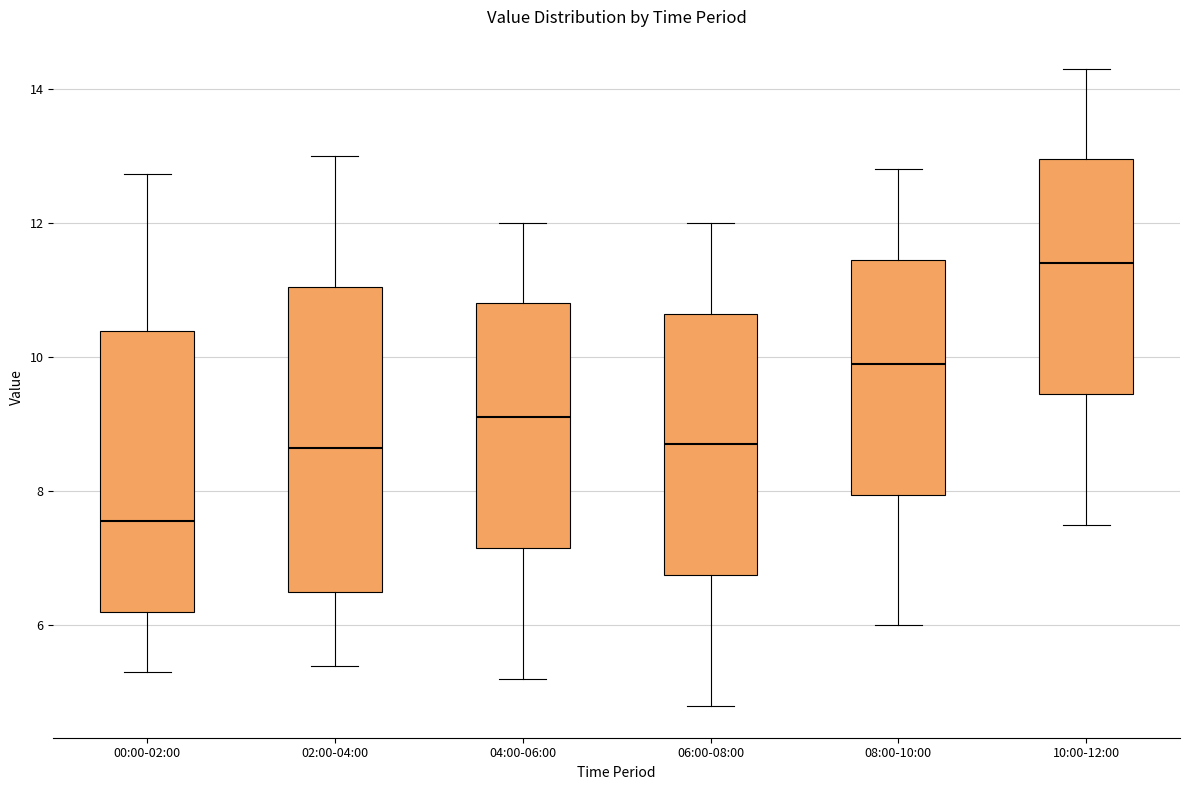

Where is the upper edge of the box for 08:00-10:00 on the y-axis? The values are not printed on the chart, so give them approximately, as read against the axis.

11.4